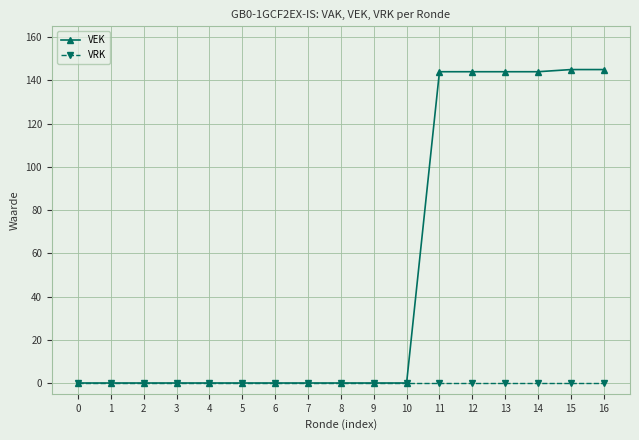

List the series in order of their overall mean, highest first.

VEK, VRK